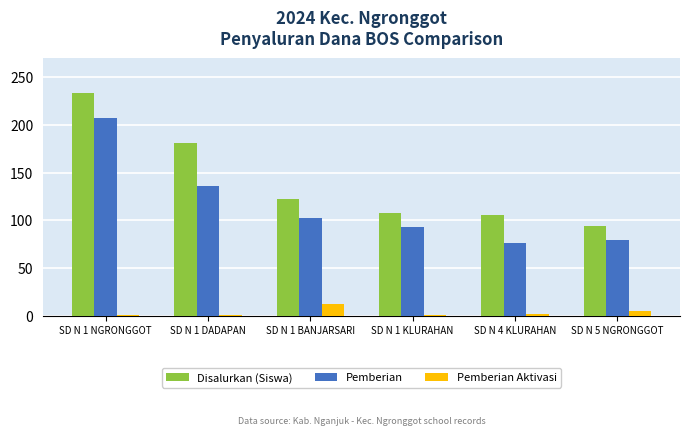

Is it true that Disalurkan (Siswa) equals 106 at SD N 4 KLURAHAN?

True